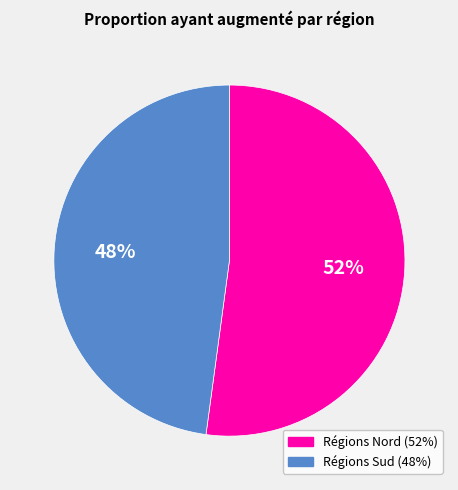

To the nearest percent, what is the difference between the largest and smallest slice percentages?

4%